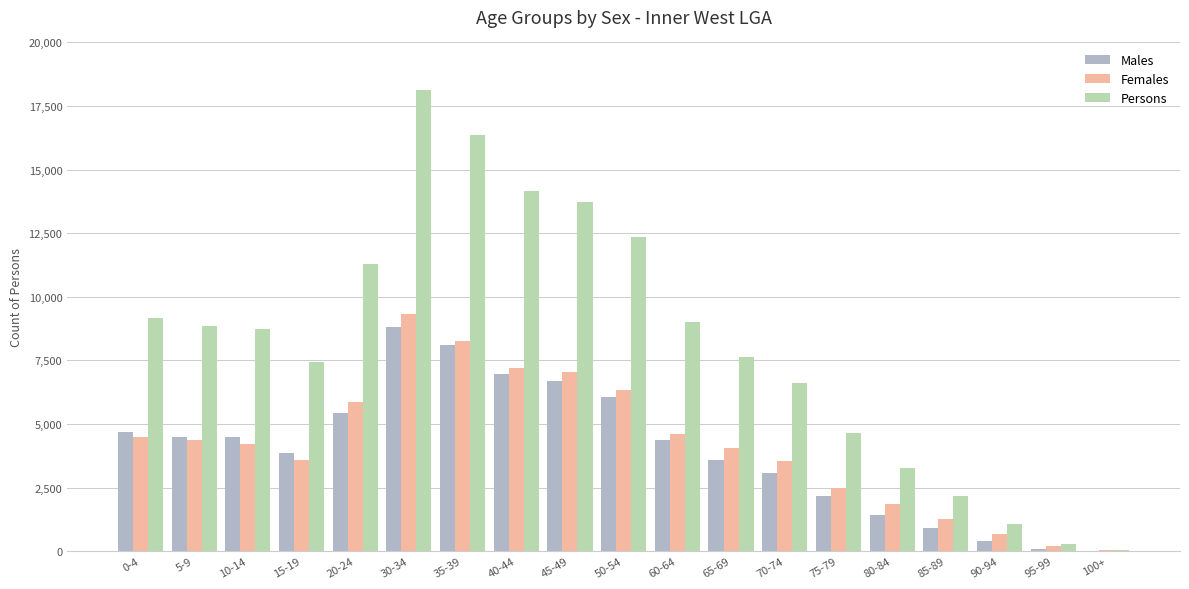

What is the sum of the Persons values at 90-94 and 75-79?

5702